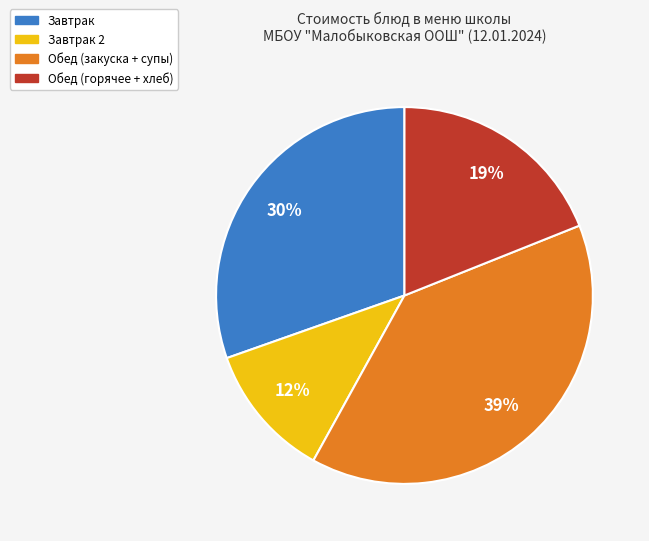

To the nearest percent, what is the difference between the largest and smallest slice percentages?

27%